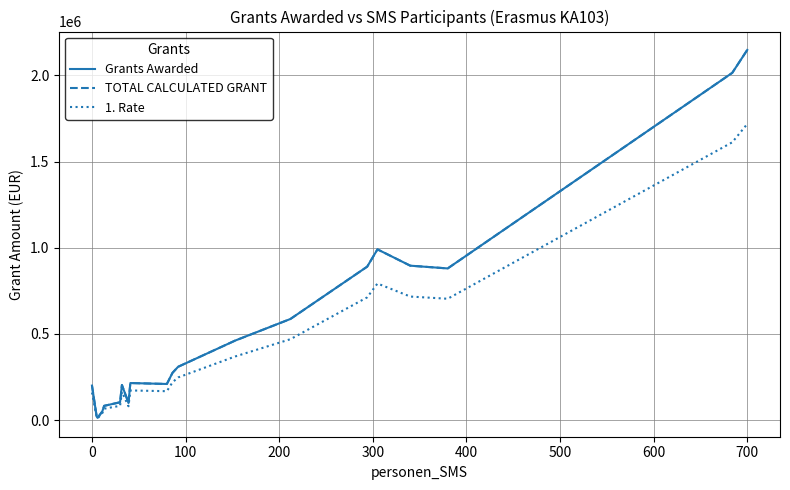

Does the chart display data point markers on the line(s)?

No